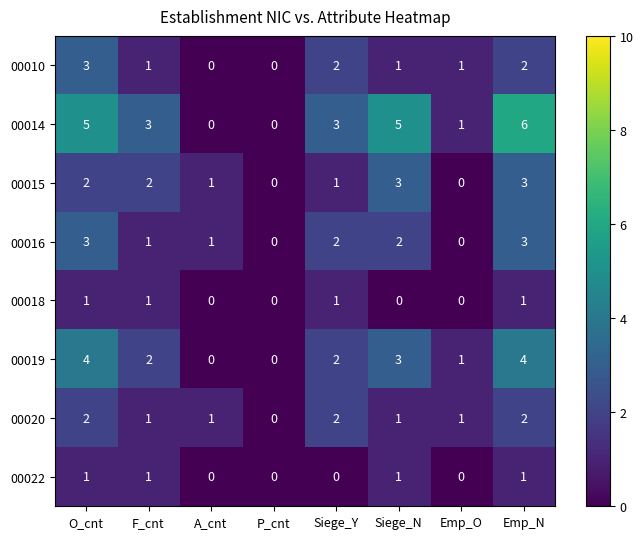

The value of 00016 at Emp_O is 0. True or false?

True